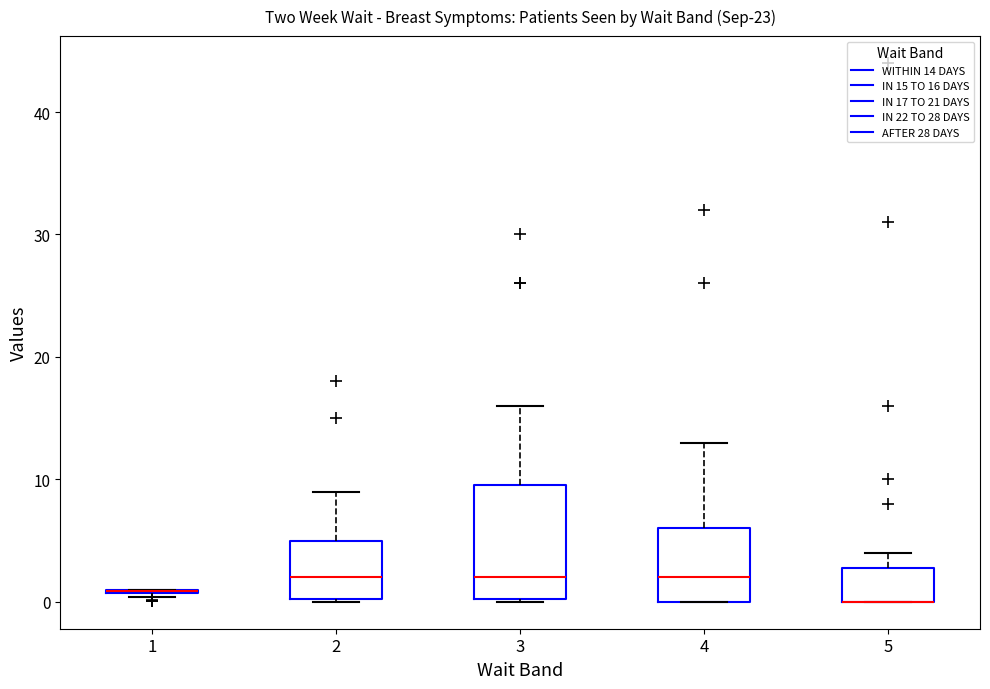

Reading left to right, transcribe this box plot: for each box, give where its median line is, the range the box spans, and where its two whiskers end, as read against the y-axis. The values are not printed on the chart, so give them approximately, as read against the axis.

1: box collapsed to a line at 1, whiskers 0 to 1
2: median 2, box 0 to 5, whiskers 0 to 9
3: median 2, box 0 to 10, whiskers 0 to 16
4: median 2, box 0 to 6, whiskers 0 to 13
5: median 0 (drawn on the box's lower edge), box 0 to 3, whiskers 0 to 4